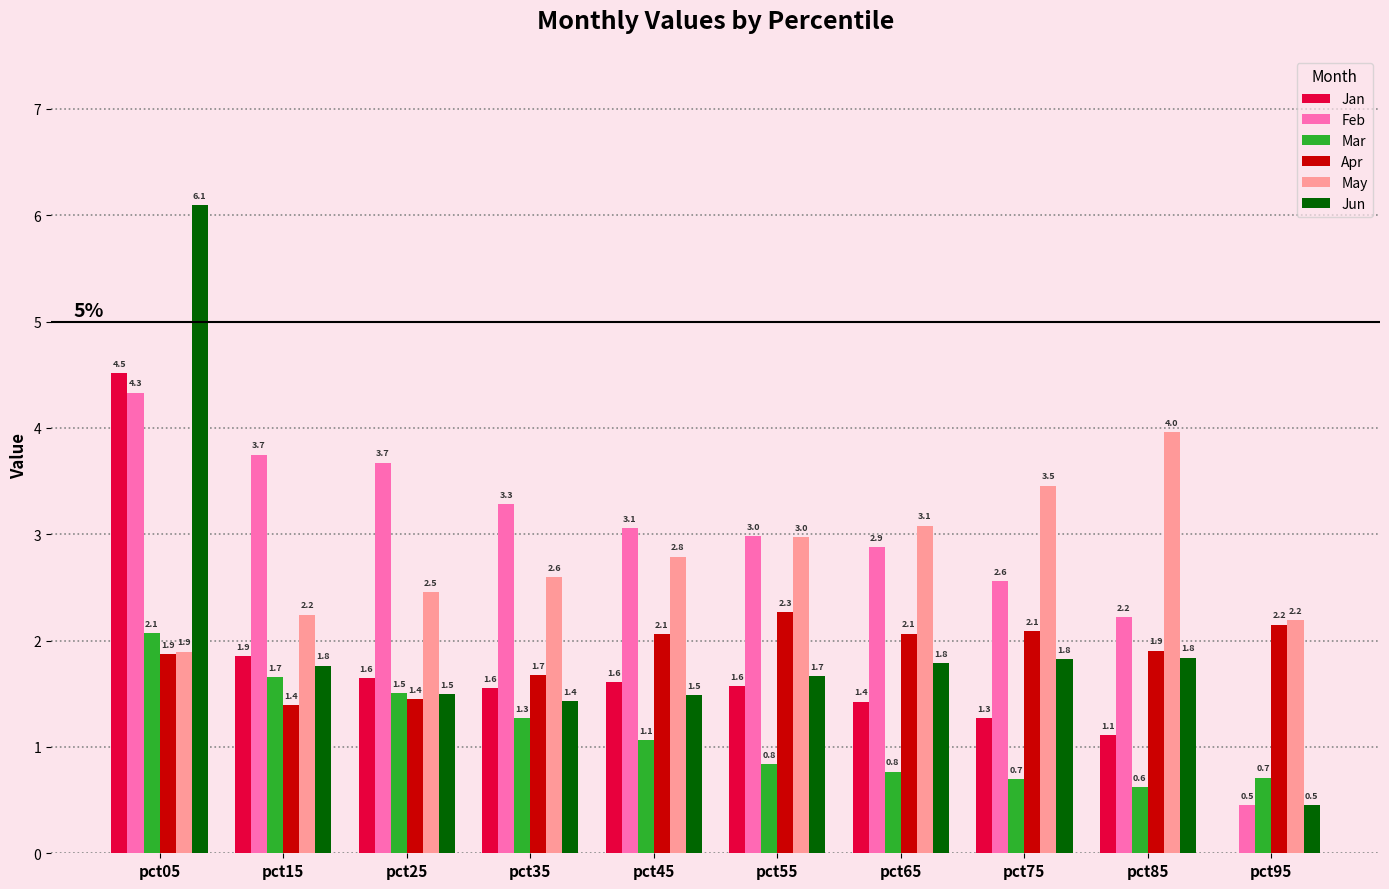

Which series has the largest total across all categories?

Feb